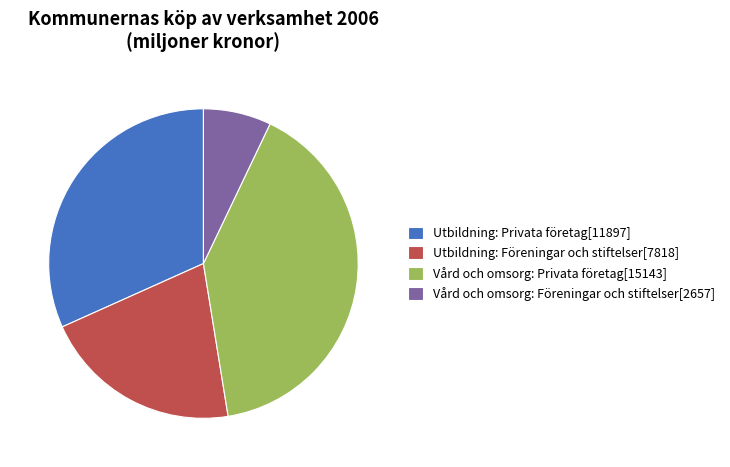

Combined, do Vård och omsorg: Föreningar och stiftelser[2657] and Utbildning: Privata företag[11897] account for over 50%?

No